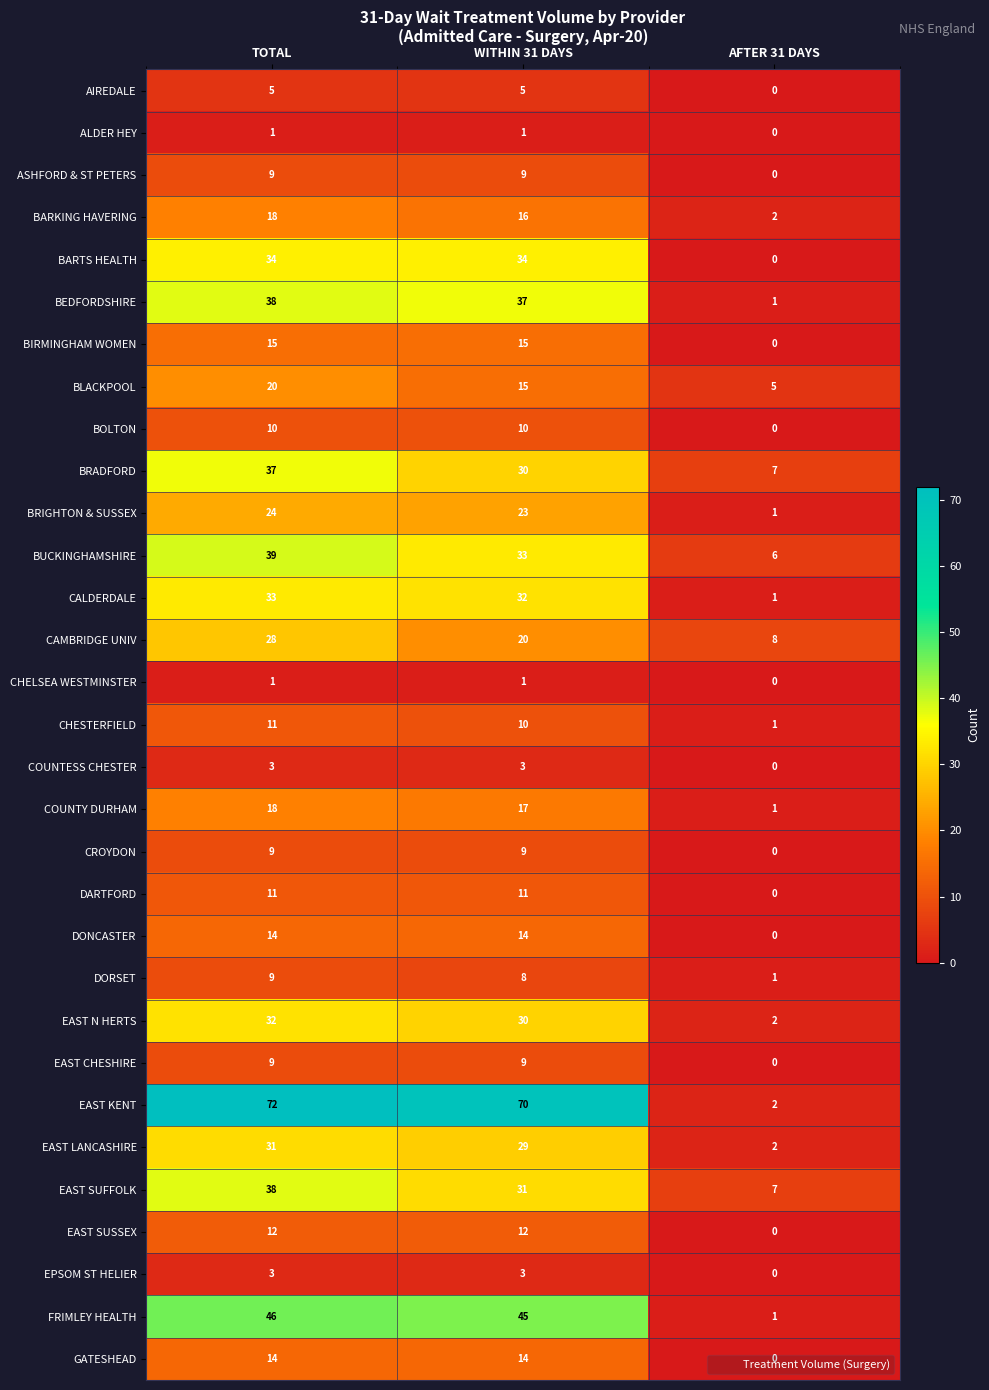

Which series has the largest total across all categories?

EAST KENT